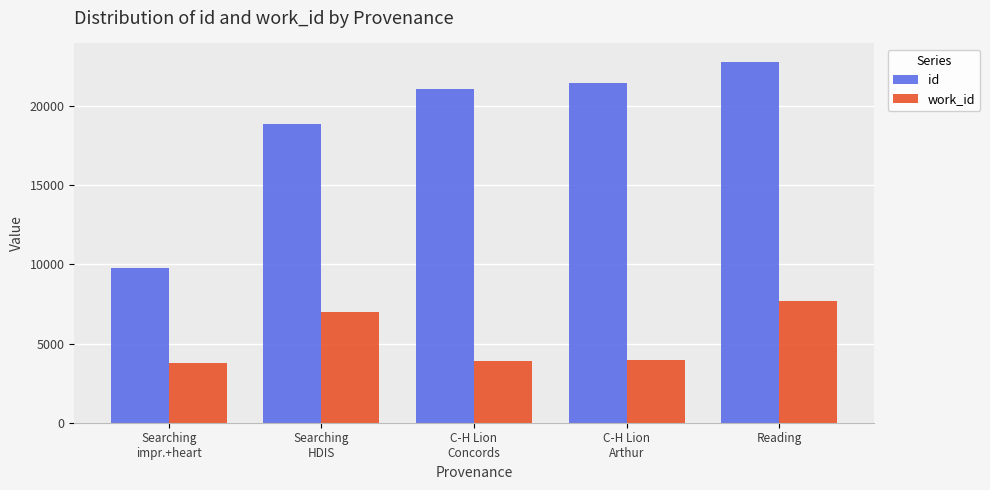

What is the minimum value for id?

9756